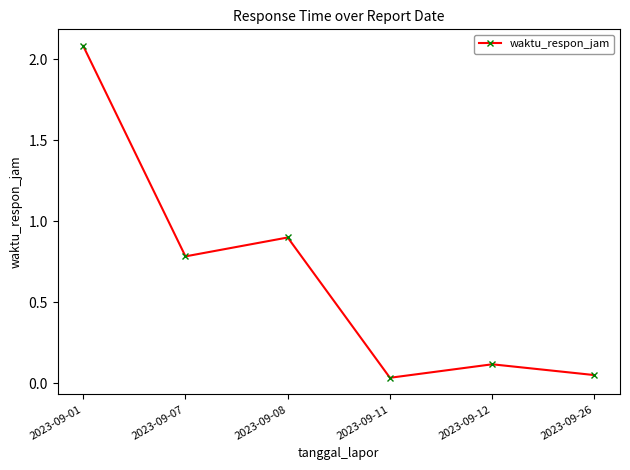

The chart shows a value of 0.1 at 2023-09-26. True or false?

True